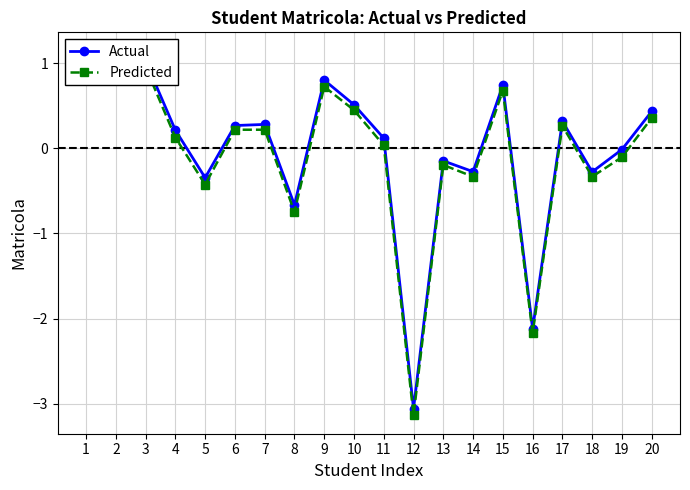

What is the greatest value displayed?

1.1